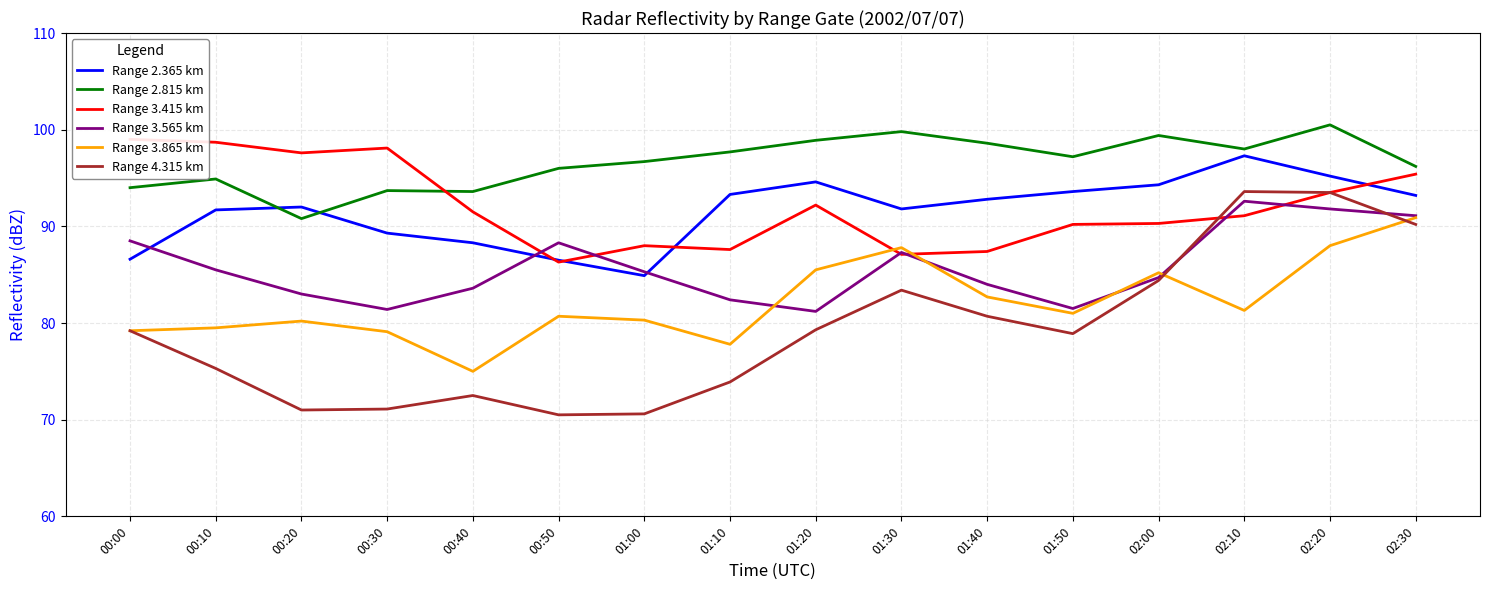

At how many categories does at least one series exceed 83?

16